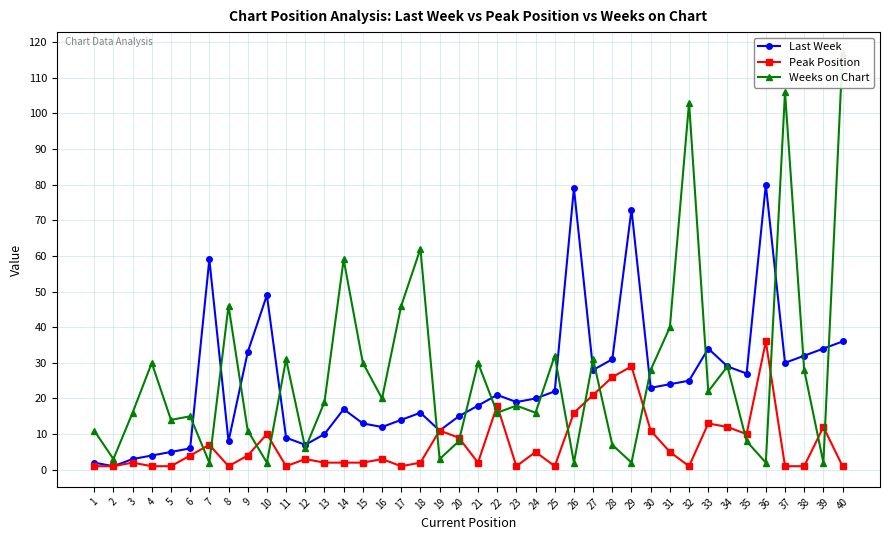

How many data points in Last Week are above 21?

19